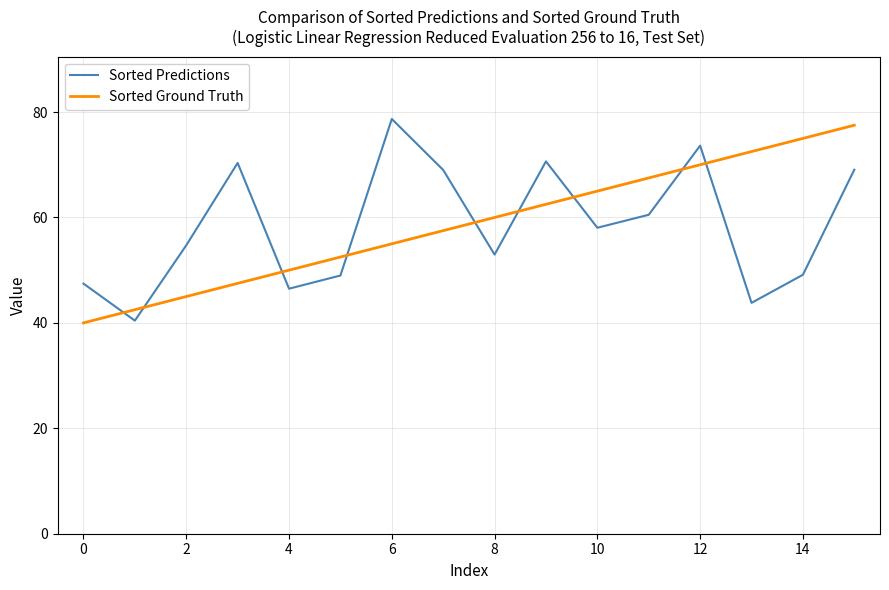

What is the smallest value displayed?

40.0